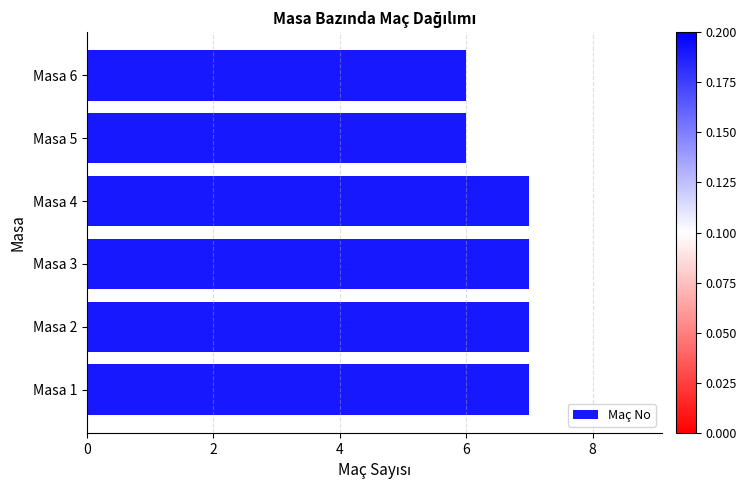

Which has a higher value, Masa 3 or Masa 6?

Masa 3